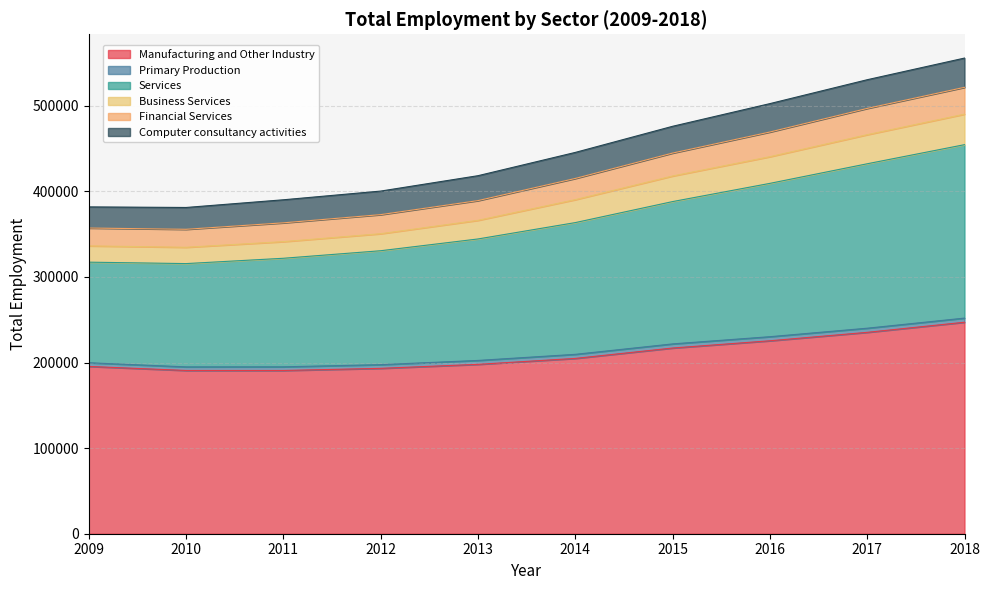

The Manufacturing and Other Industry series shows 193222 at 2012. True or false?

True